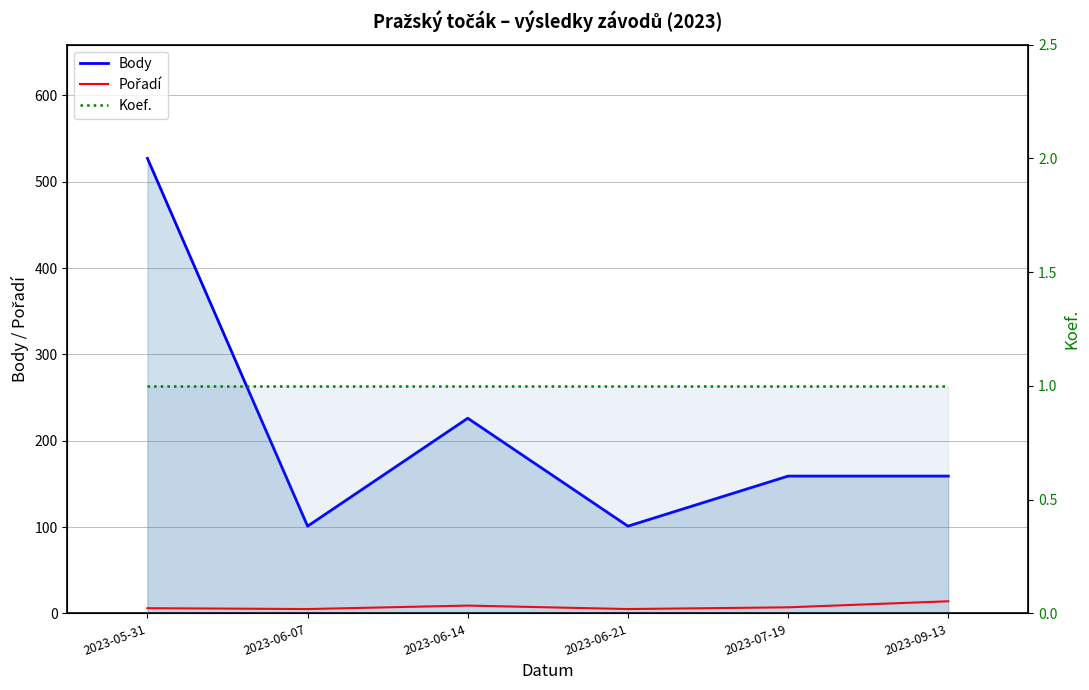

How many values in the Pořadí series are below 7?

3